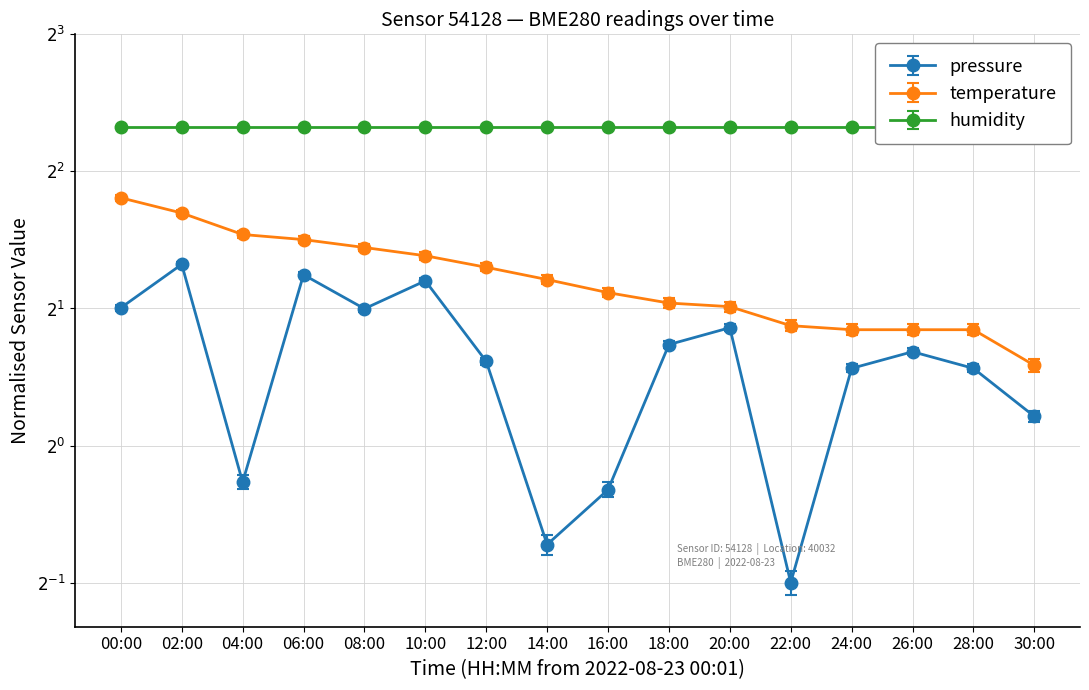

Read the pressure value at 04:00.

0.8